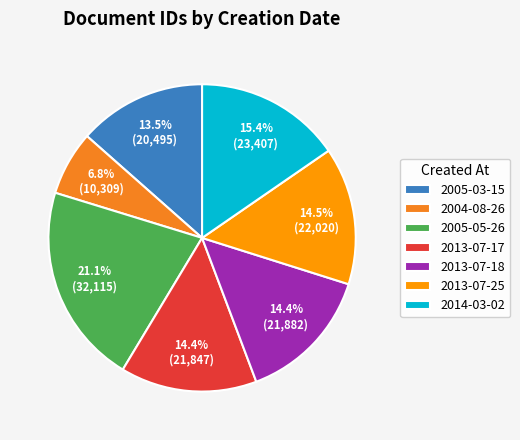

To the nearest percent, what portion does 2013-07-25 represent?

14%